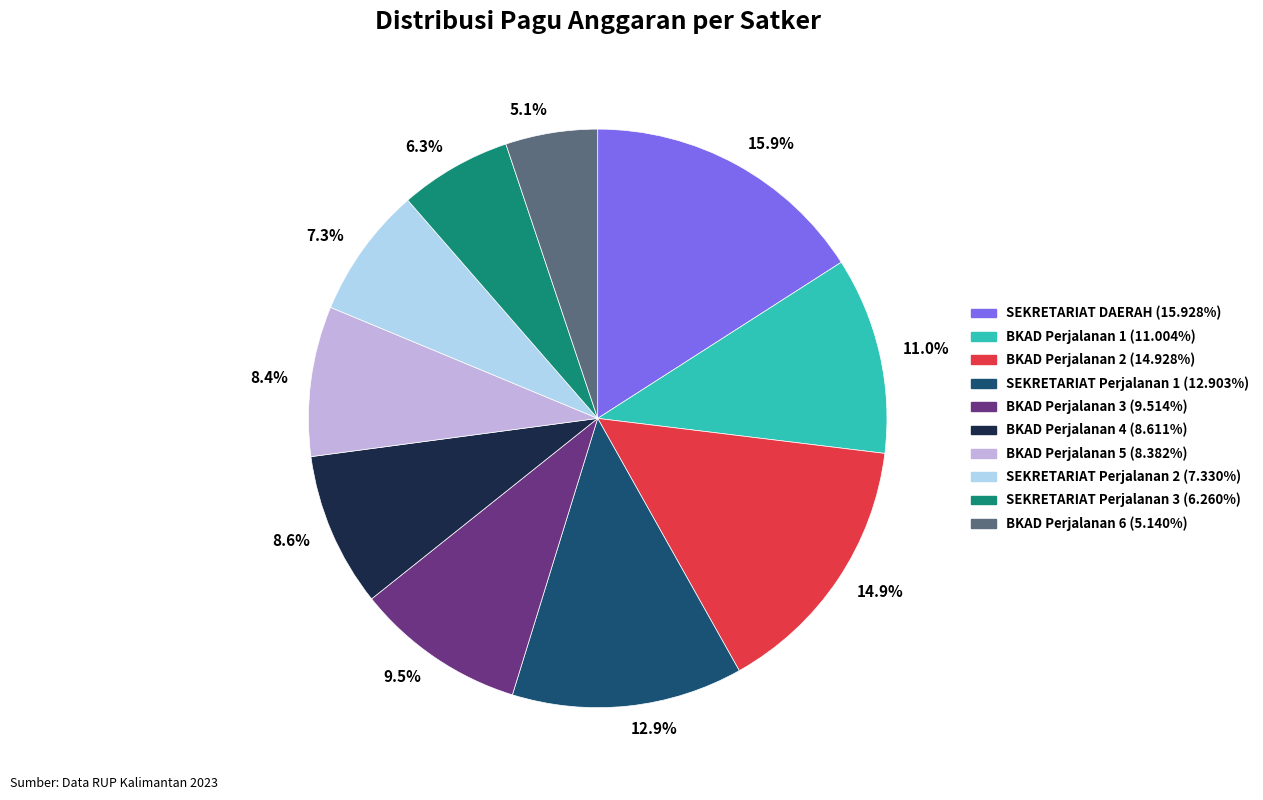

How much of the chart is everything except 9.5%?

90.5%